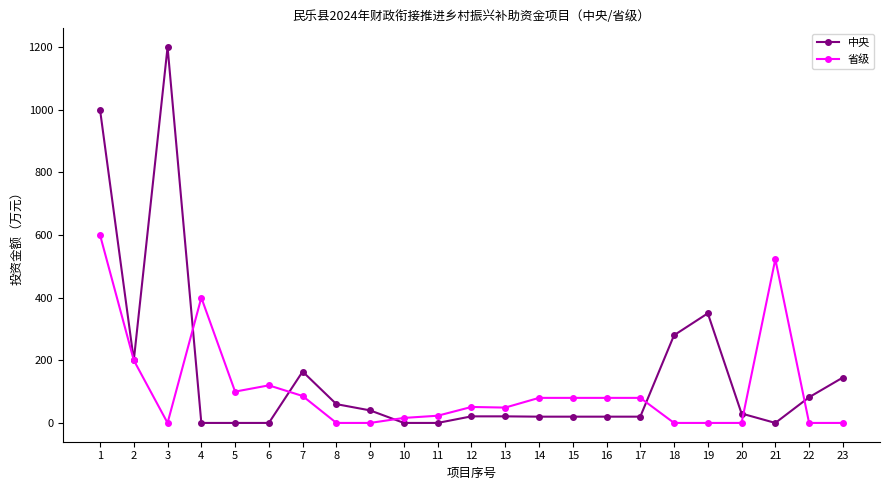

Rank the series by their maximum value, from highest to lowest.

中央, 省级